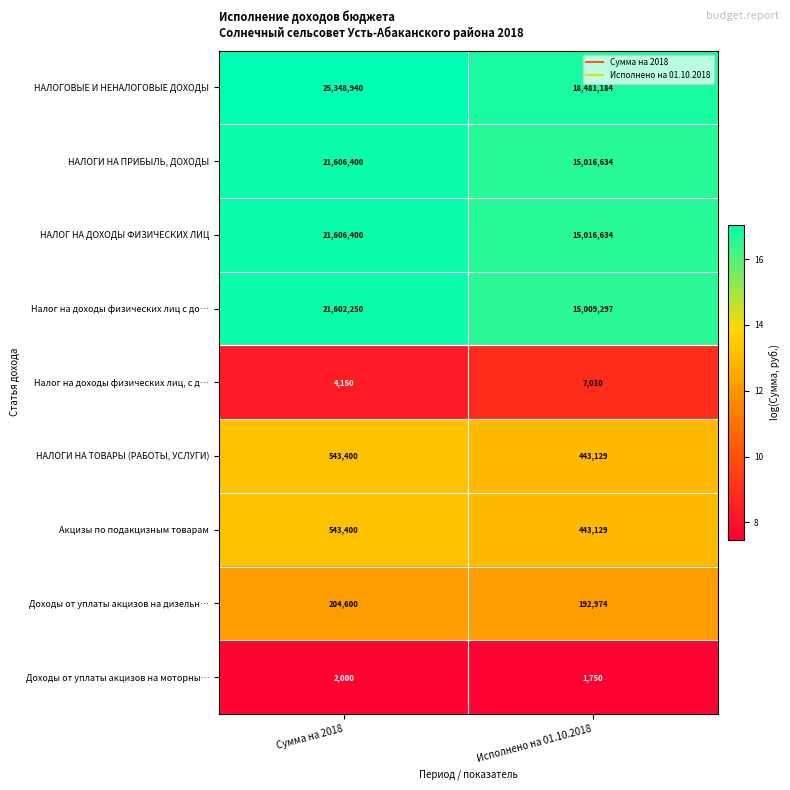

Reading left to right, transcribe all the data shown in this chart.

НАЛОГОВЫЕ И НЕНАЛОГОВЫЕ ДОХОДЫ: Сумма на 2018=25348940	Исполнено на 01.10.2018=18481184
НАЛОГИ НА ПРИБЫЛЬ, ДОХОДЫ: Сумма на 2018=21606400	Исполнено на 01.10.2018=15016634
НАЛОГ НА ДОХОДЫ ФИЗИЧЕСКИХ ЛИЦ: Сумма на 2018=21606400	Исполнено на 01.10.2018=15016634
Налог на доходы физических лиц с до…: Сумма на 2018=21602250	Исполнено на 01.10.2018=15009297
Налог на доходы физических лиц, с д…: Сумма на 2018=4150	Исполнено на 01.10.2018=7010
НАЛОГИ НА ТОВАРЫ (РАБОТЫ, УСЛУГИ): Сумма на 2018=543400	Исполнено на 01.10.2018=443129
Акцизы по подакцизным товарам: Сумма на 2018=543400	Исполнено на 01.10.2018=443129
Доходы от уплаты акцизов на дизельн…: Сумма на 2018=204600	Исполнено на 01.10.2018=192974
Доходы от уплаты акцизов на моторны…: Сумма на 2018=2000	Исполнено на 01.10.2018=1750